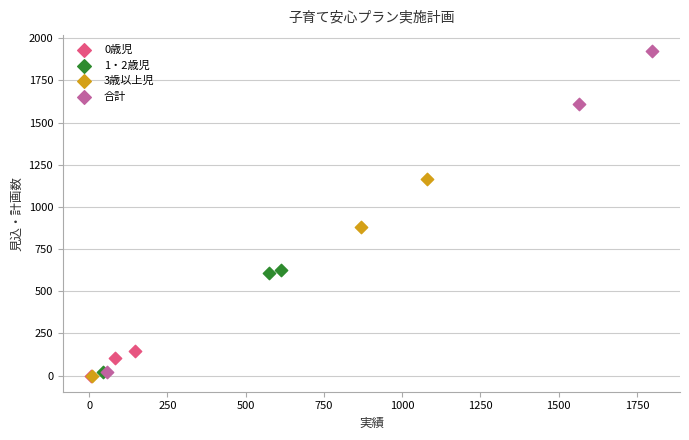

Which series has the largest Y range (max minus min)?

合計